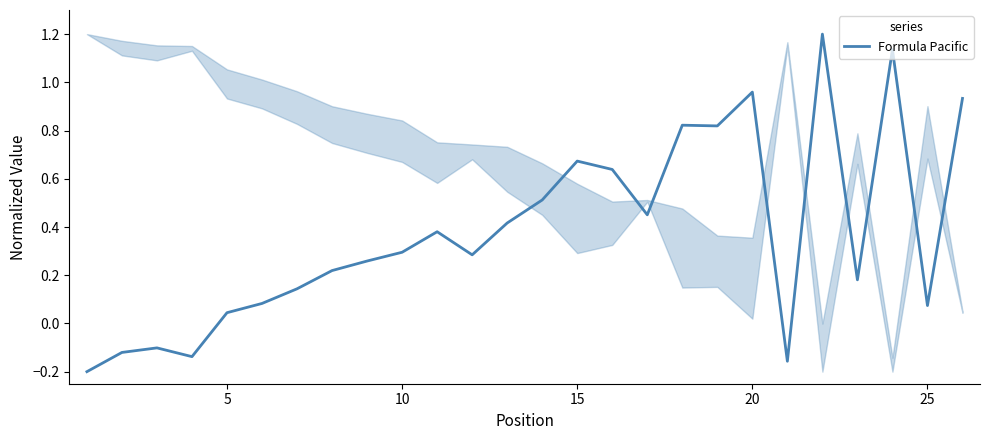

What is the difference between the maximum and minimum values?

1.4